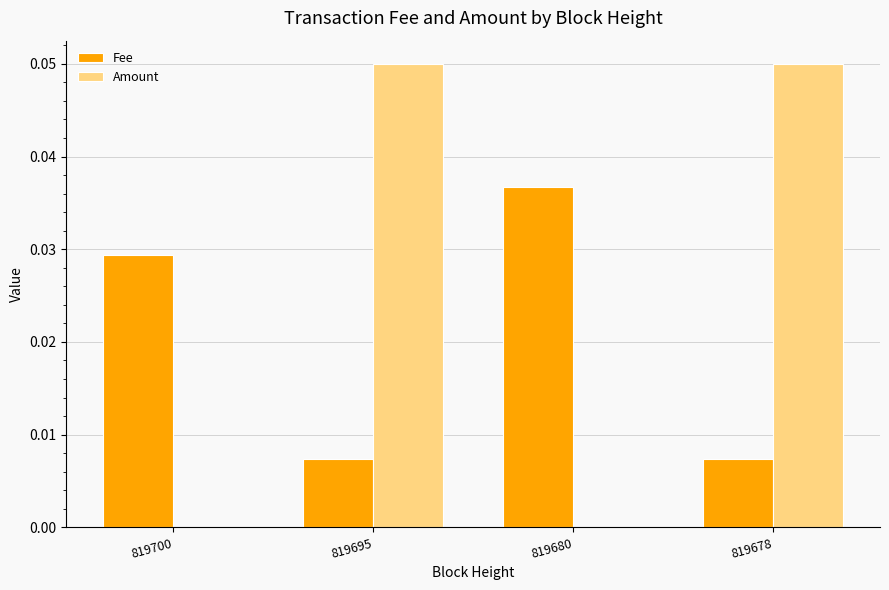

Are the bars horizontal?

No